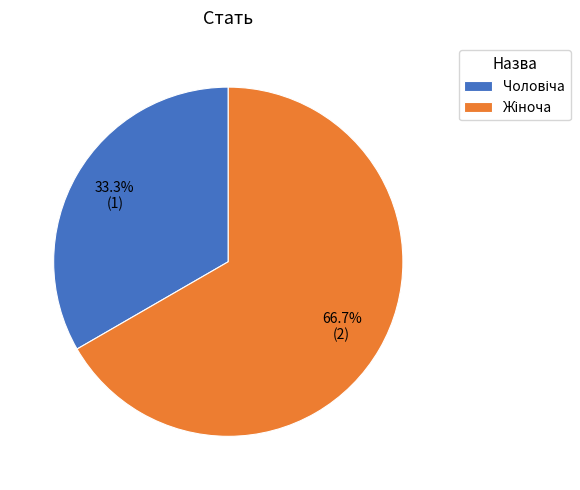

Is there a majority slice in this chart?

Yes